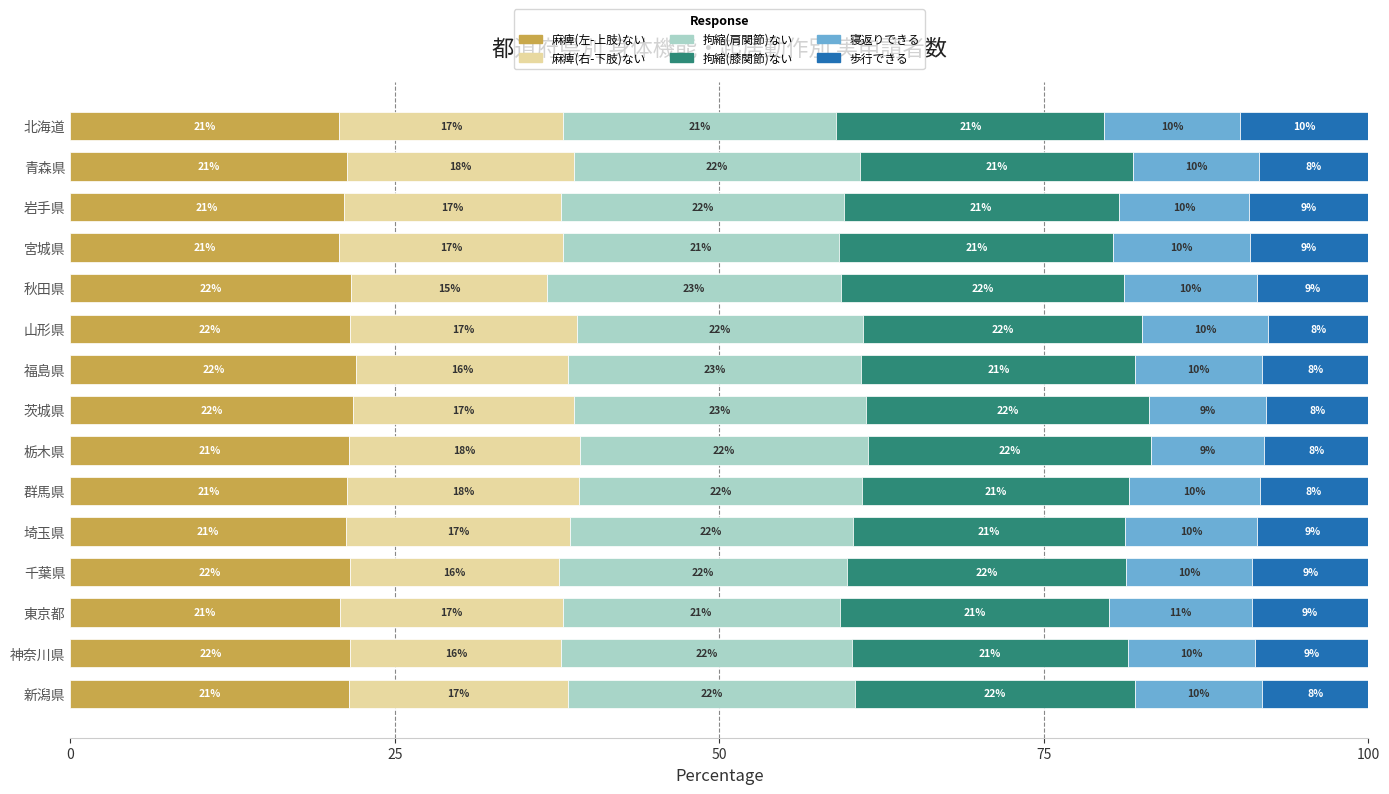

The 麻痺(左-上肢)ない series shows 21.5 at 栃木県. True or false?

True